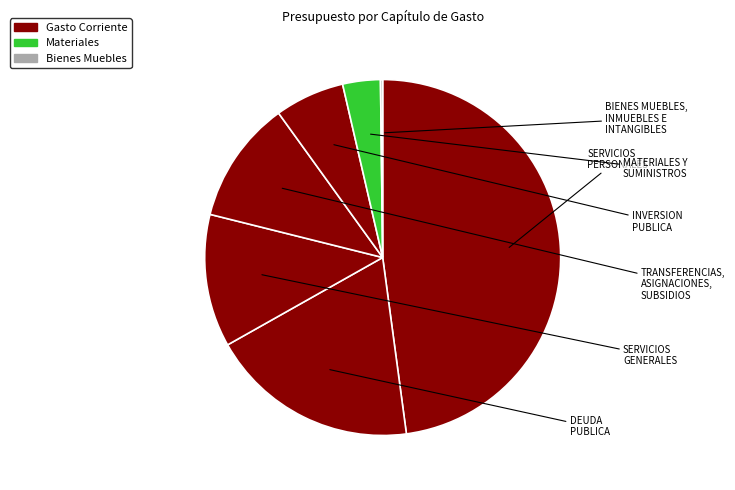

What is the change in value from SERVICIOS PERSONALES to TRANSFERENCIAS, ASIGNACIONES, SUBSIDIOS?

-76031579.4